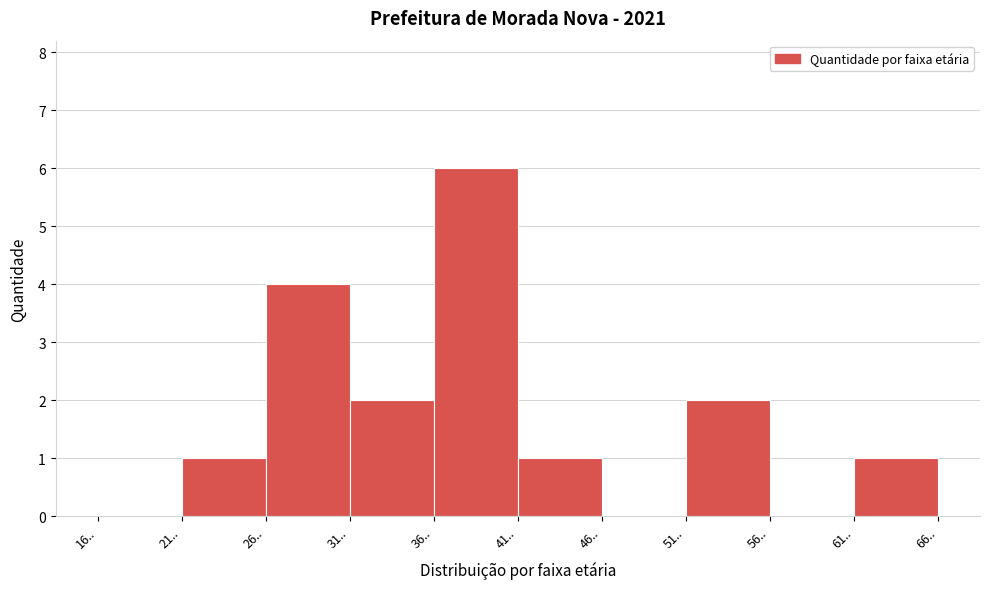

Reading left to right, list every bar in this chart as the range it spans on the x-axis followed by its height. The values are not printed on the chart, so give them approximately, as read against the axis.

16 to 21: 0
21 to 26: 1
26 to 31: 4
31 to 36: 2
36 to 41: 6
41 to 46: 1
46 to 51: 0
51 to 56: 2
56 to 61: 0
61 to 66: 1